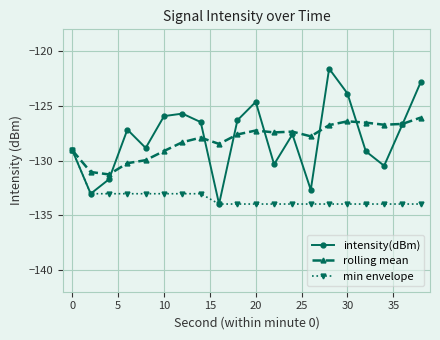

What is the value of the rolling mean point at the 18th from the left?

-126.7